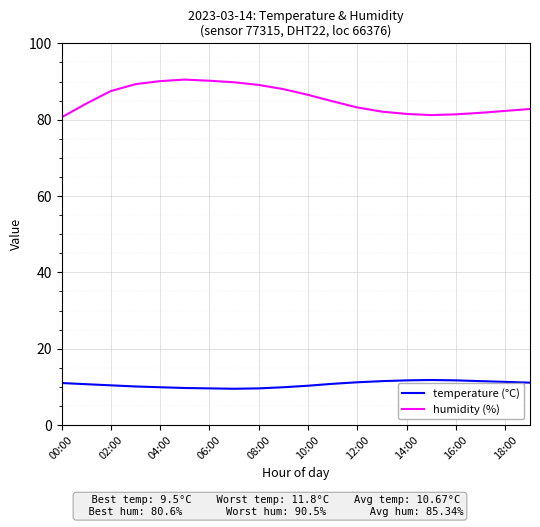

Which series has the widest spread of values?

humidity (%)